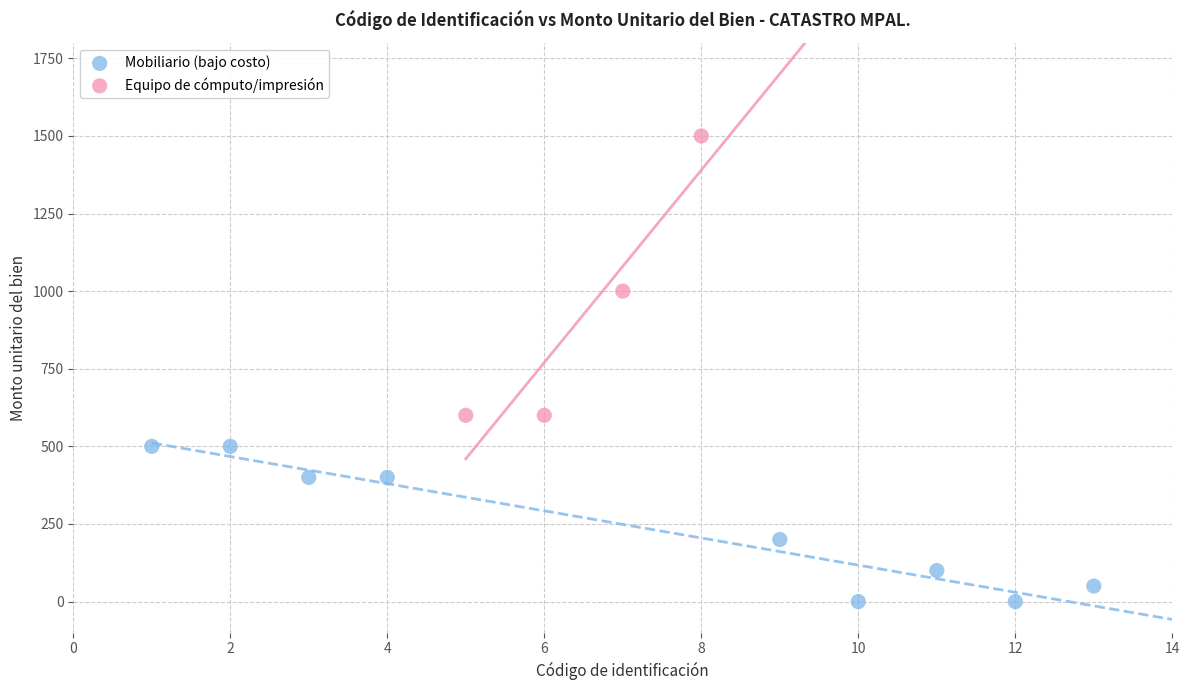

Which series contains the highest Y value?

Equipo de cómputo/impresión